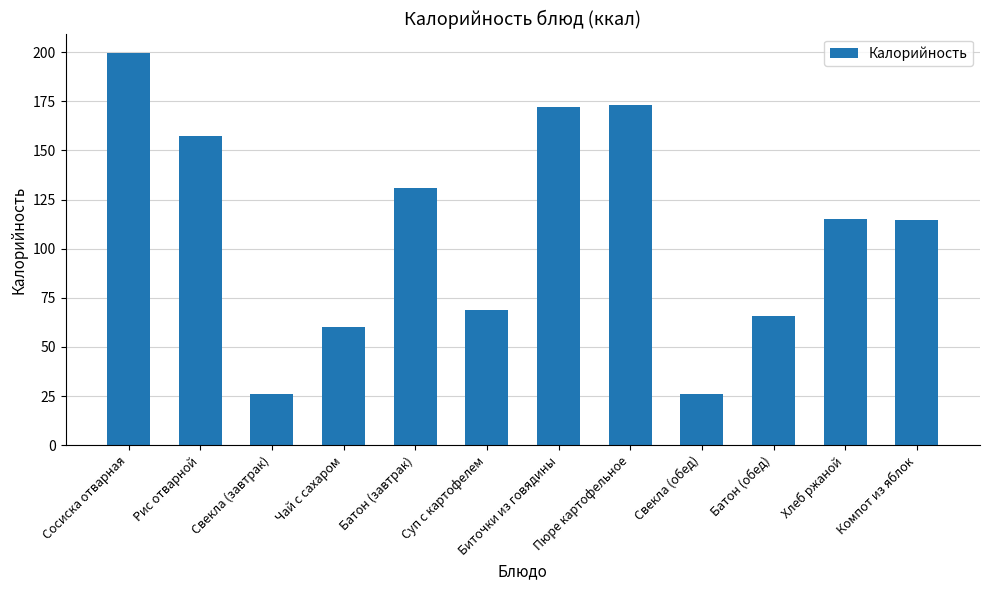

At which label does the data first exceed 115?

Сосиска отварная